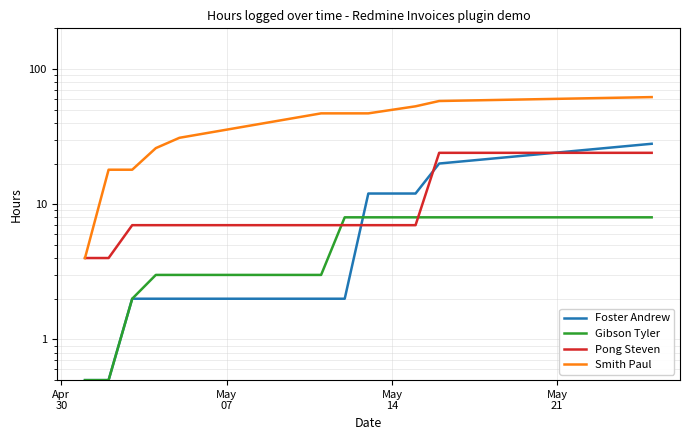

What is the difference between the maximum and minimum values in the Smith Paul series?

58.0